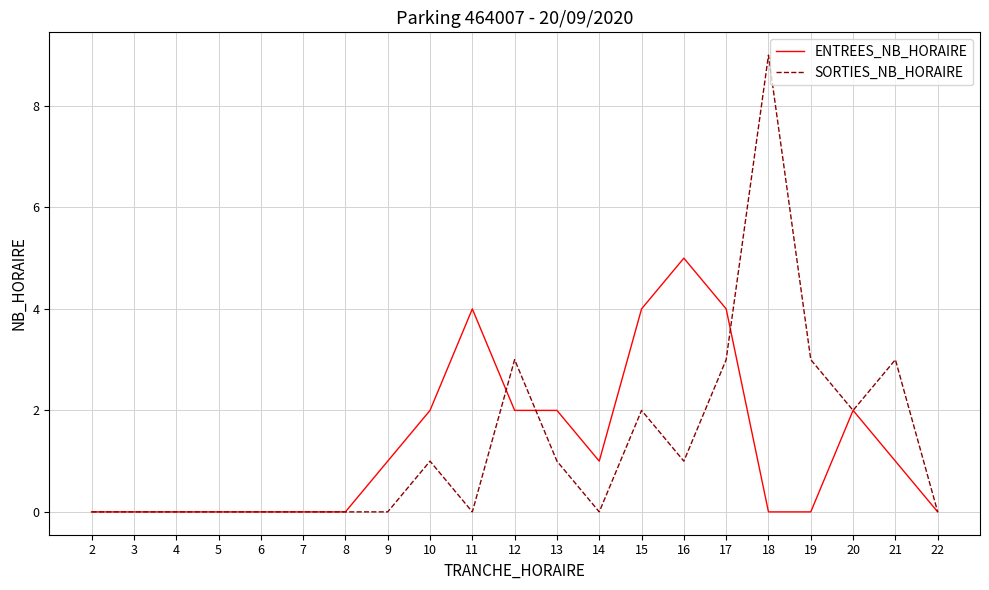

True or false: SORTIES_NB_HORAIRE has a value of 6 at 2.

False